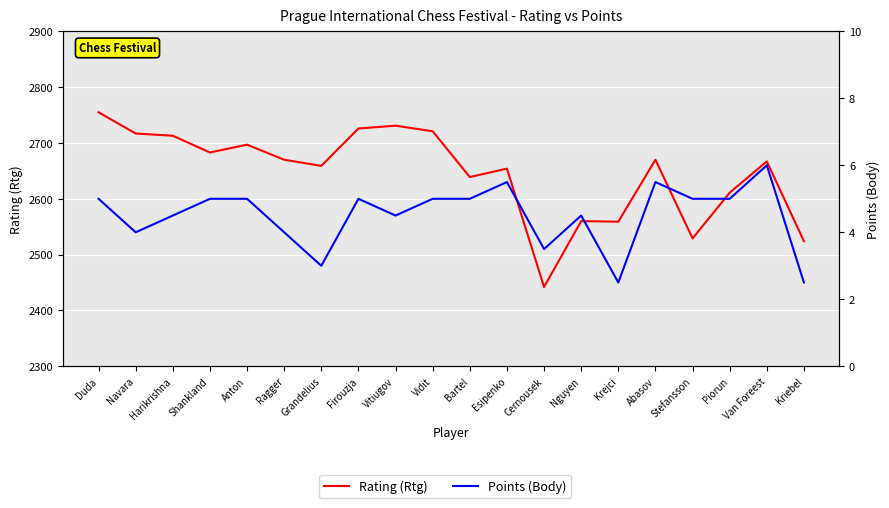

Is the value of Rating (Rtg) at Duda greater than the value of Points (Body) at Van Foreest?

Yes